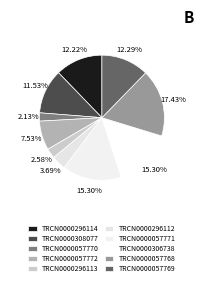

What is the smallest slice in the pie chart?

TRCN0000057770